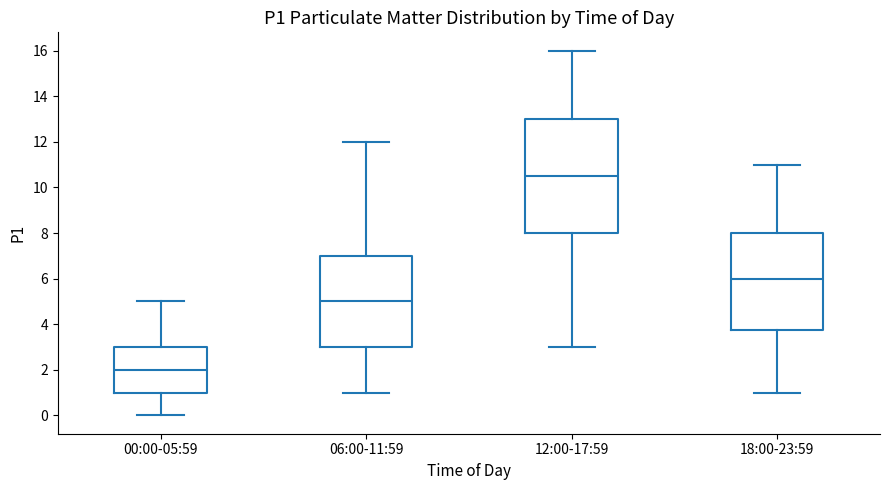

Comparing the boxes themselves (not the whiskers), which one is the tallest?

12:00-17:59